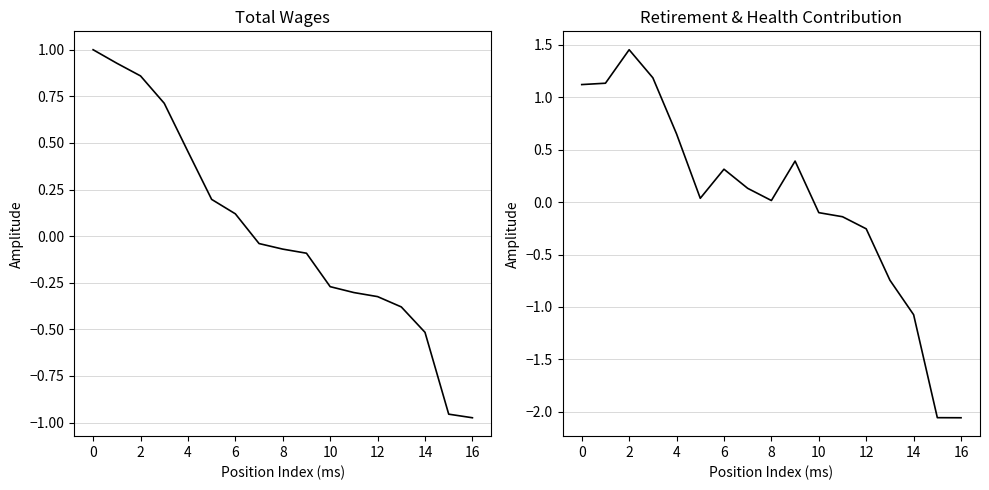

At how many categories does at least one series exceed 1?

4